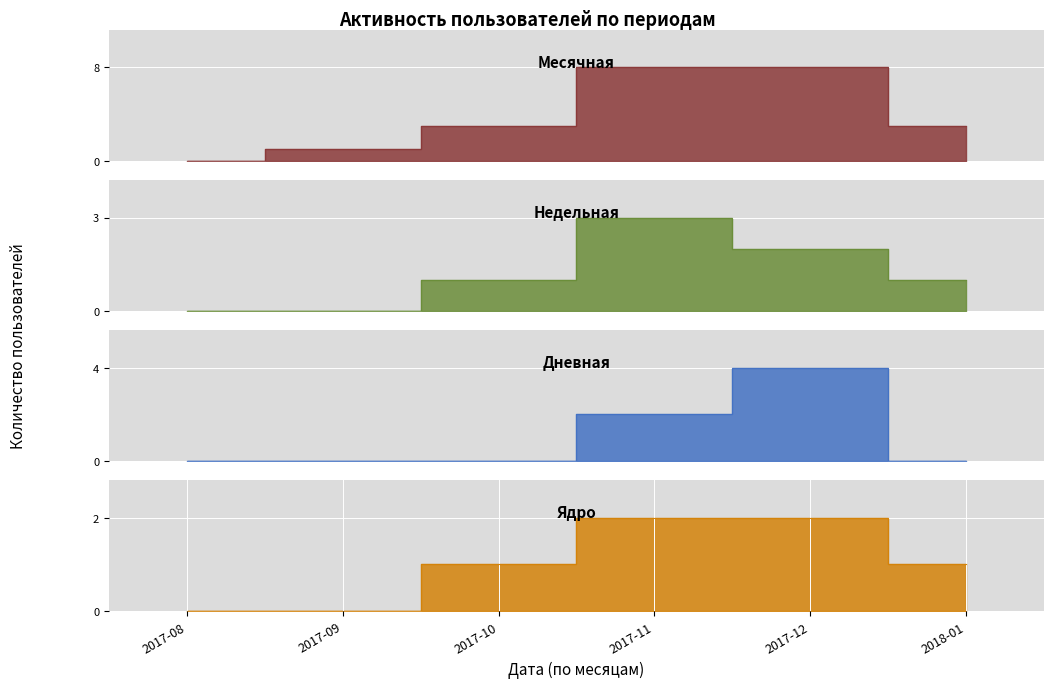

Between 2017-11 and 2018-01, which is larger?

2017-11